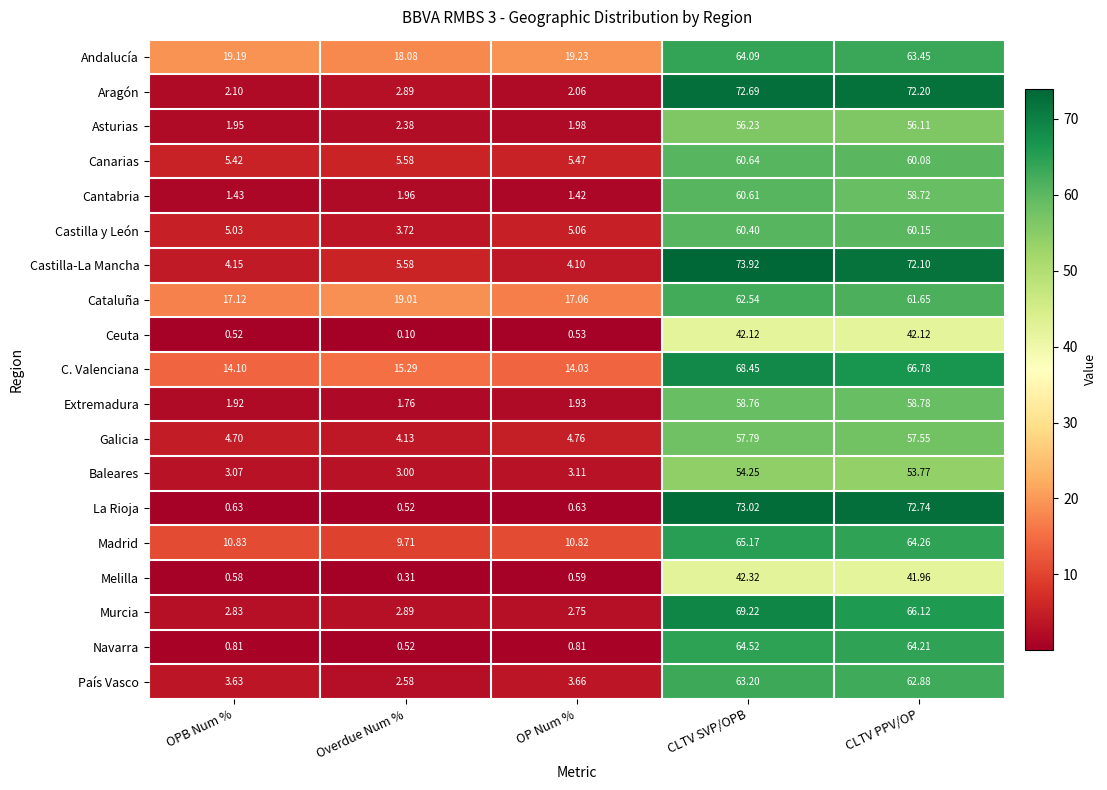

List the series in order of their peak value, lowest first.

Ceuta, Melilla, Baleares, Asturias, Galicia, Extremadura, Castilla y León, Cantabria, Canarias, Cataluña, País Vasco, Andalucía, Navarra, Madrid, C. Valenciana, Murcia, Aragón, La Rioja, Castilla-La Mancha